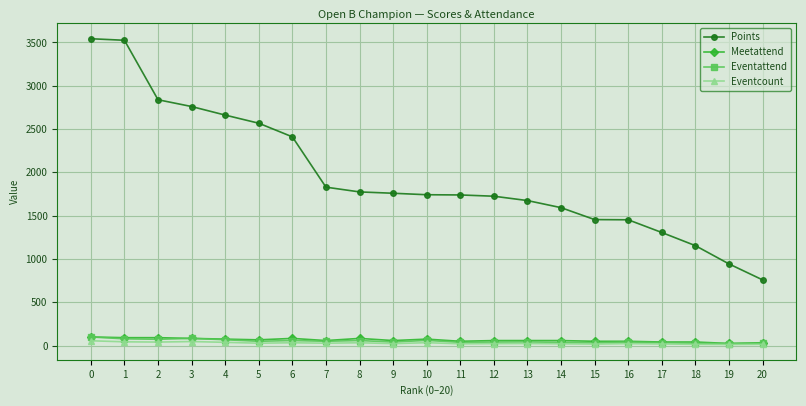

What is the spread (max minus min) of values at 8?

1741.4